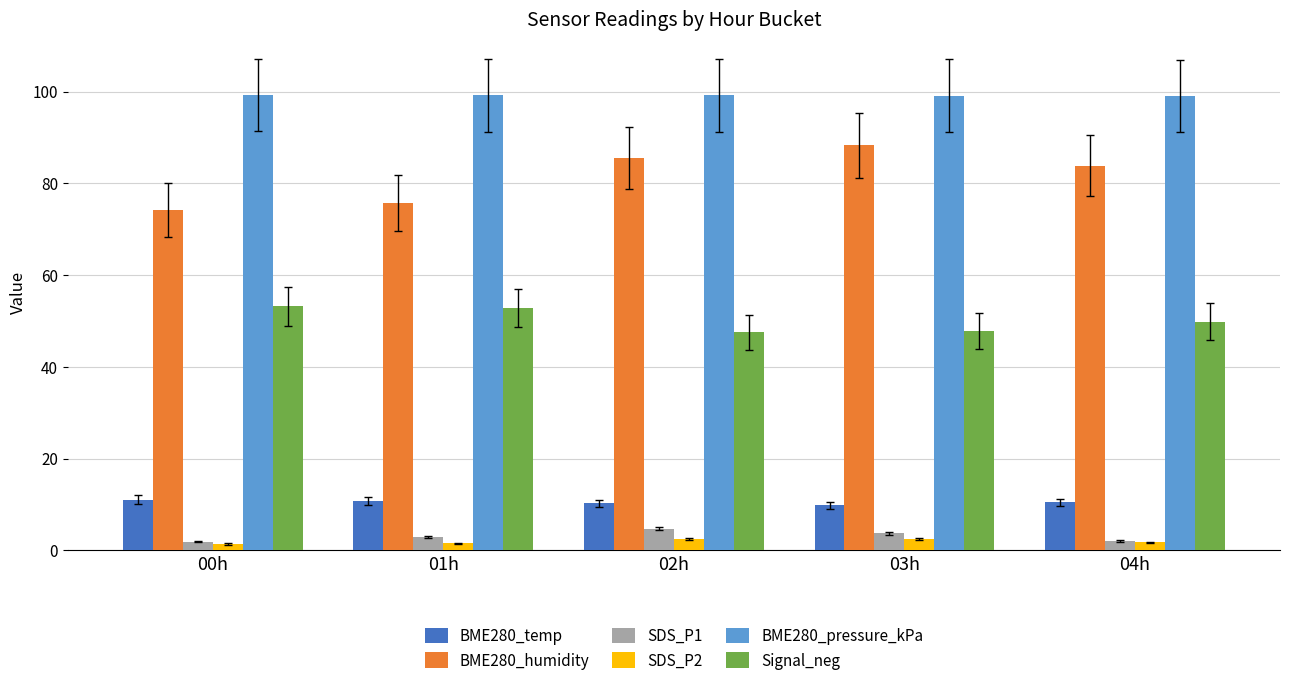

Does the chart contain stacked bars?

No